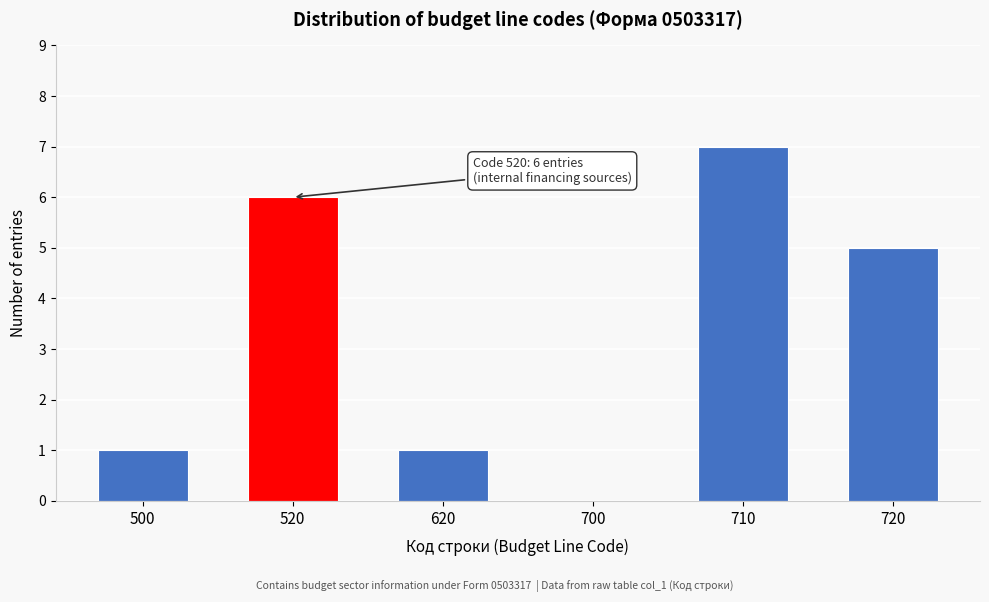

Reading left to right, what are all the values shown in this chart?

500=1	520=6	620=1	700=0	710=7	720=5